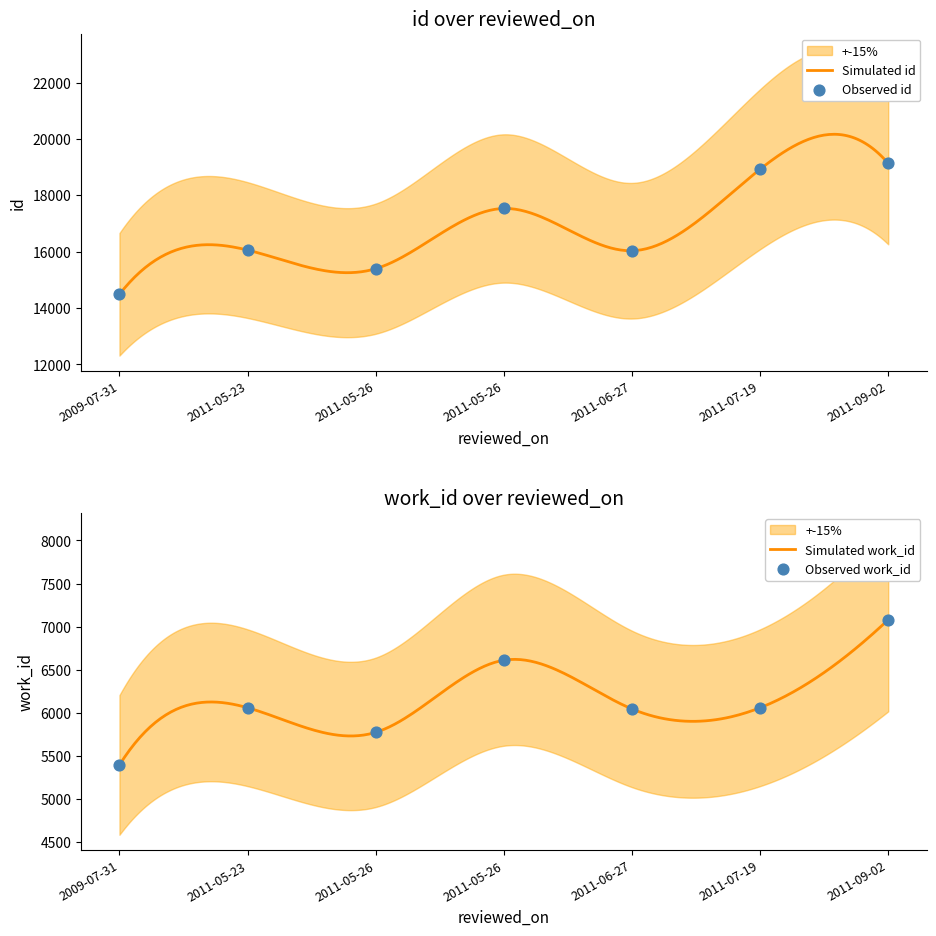

At which category is the sum across all series the highest?

2011-09-02